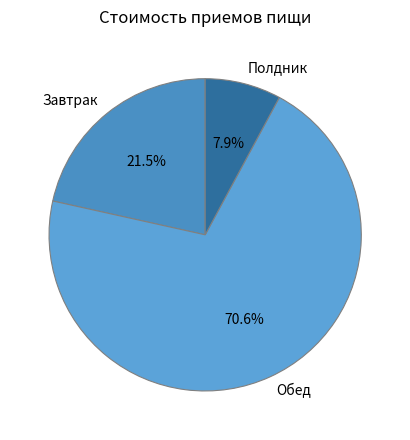

Which category accounts for the majority?

Обед